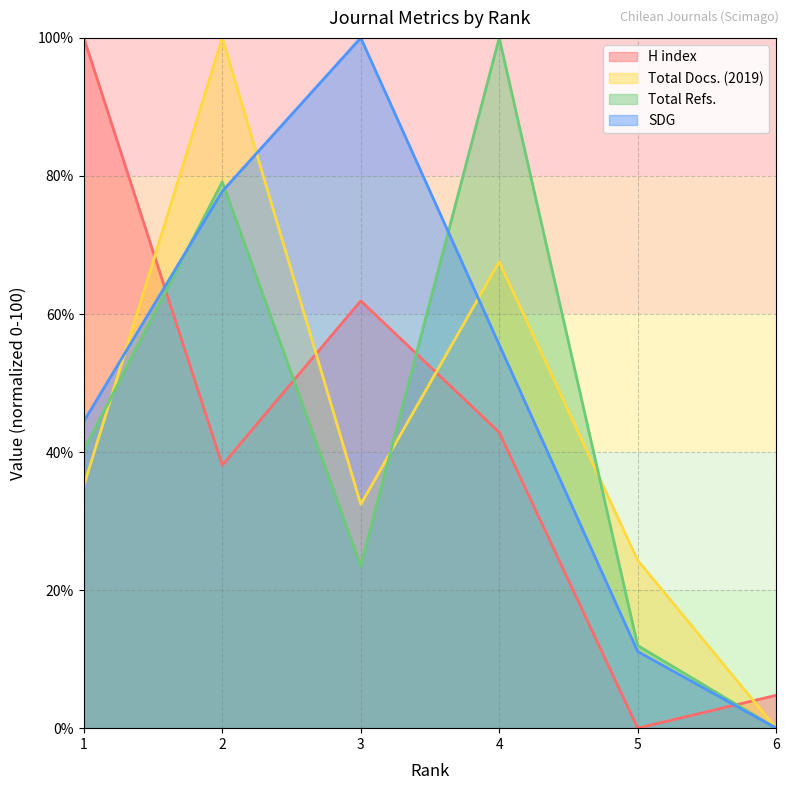

Rank the categories by Total Docs. (2019) value from lowest to highest.

6, 5, 3, 1, 4, 2